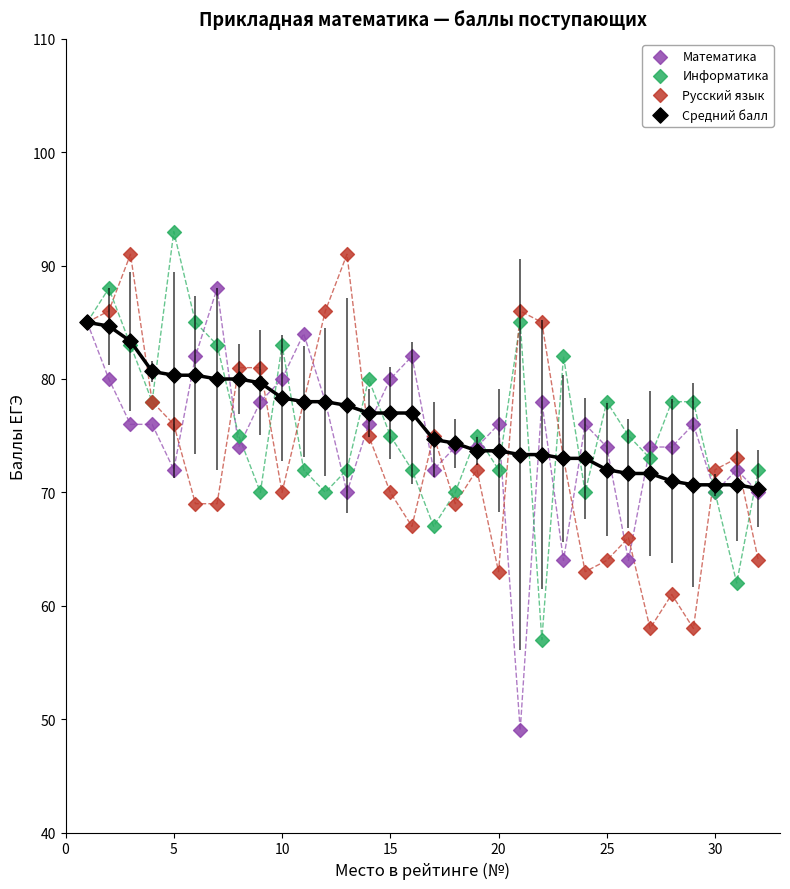

What are all the series names shown in the legend?

Математика, Информатика, Русский язык, Средний балл